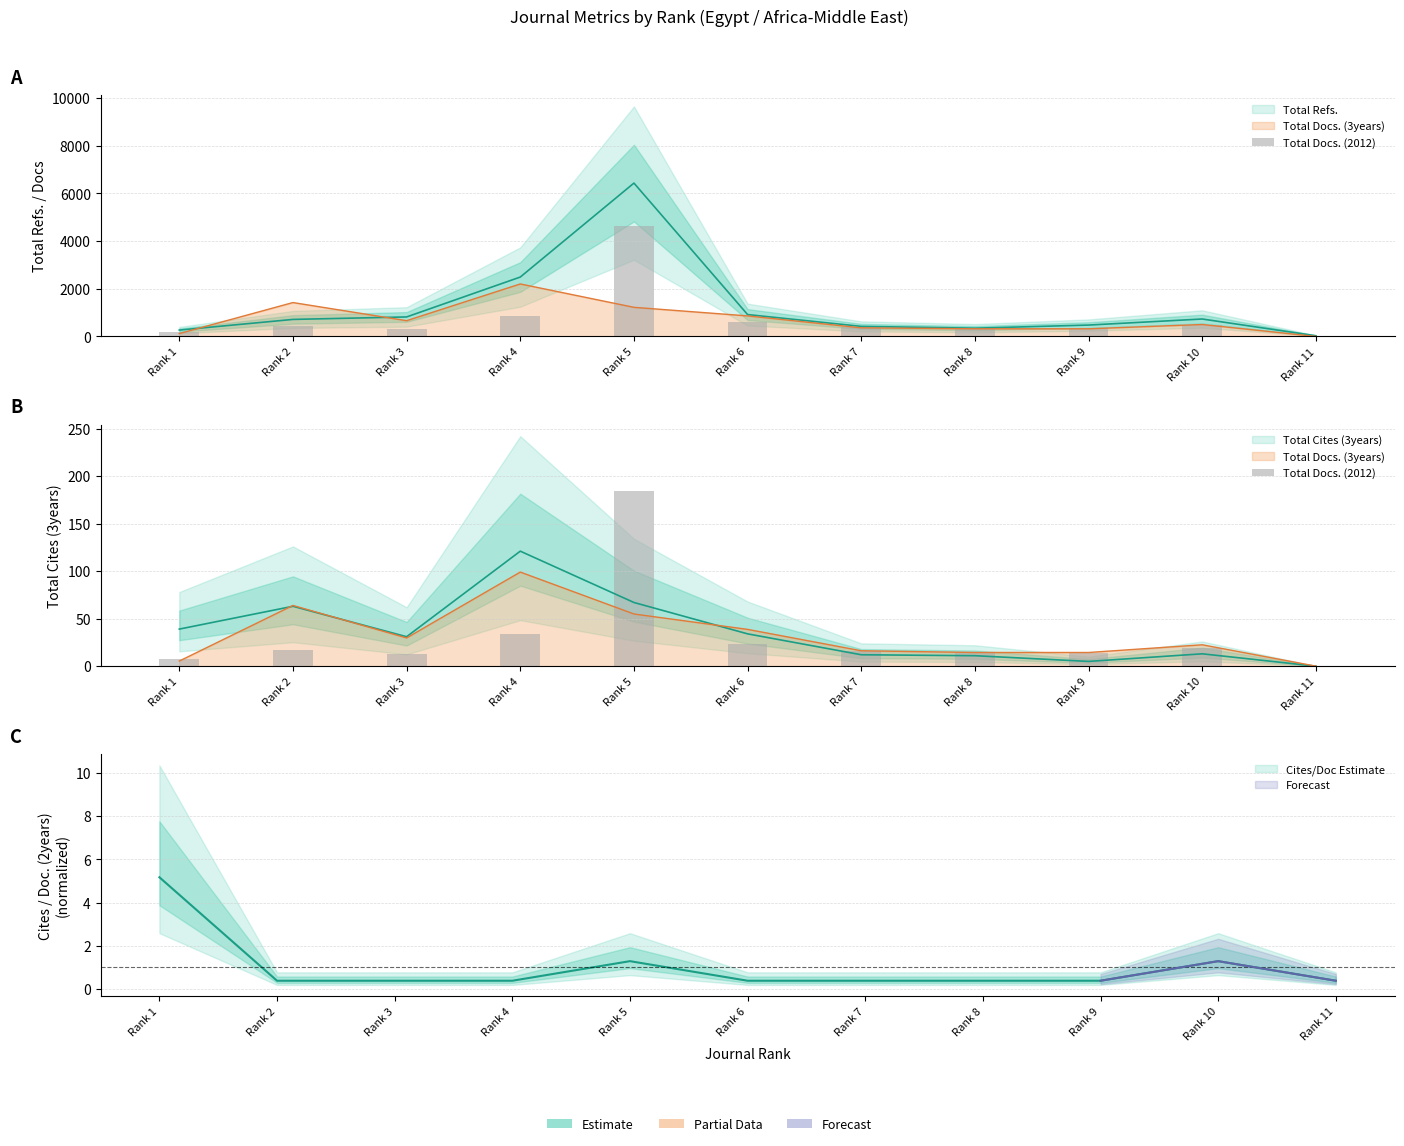

How many categories are shown in the chart?

11